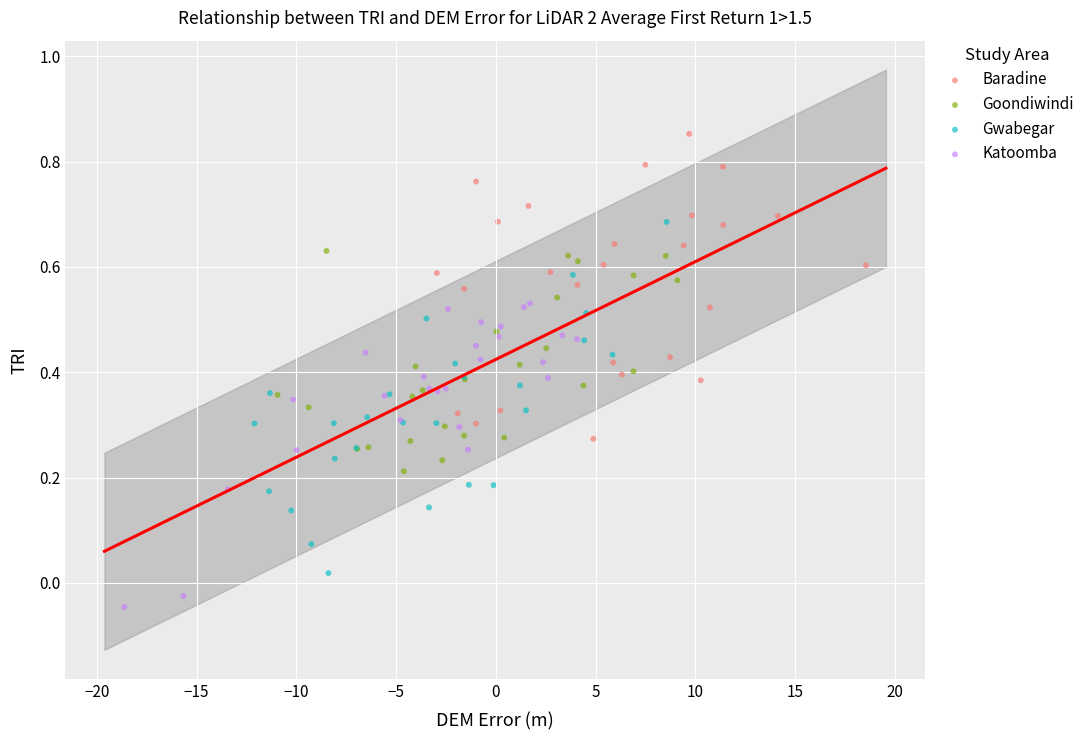

What are all the series names shown in the legend?

Baradine, Goondiwindi, Gwabegar, Katoomba